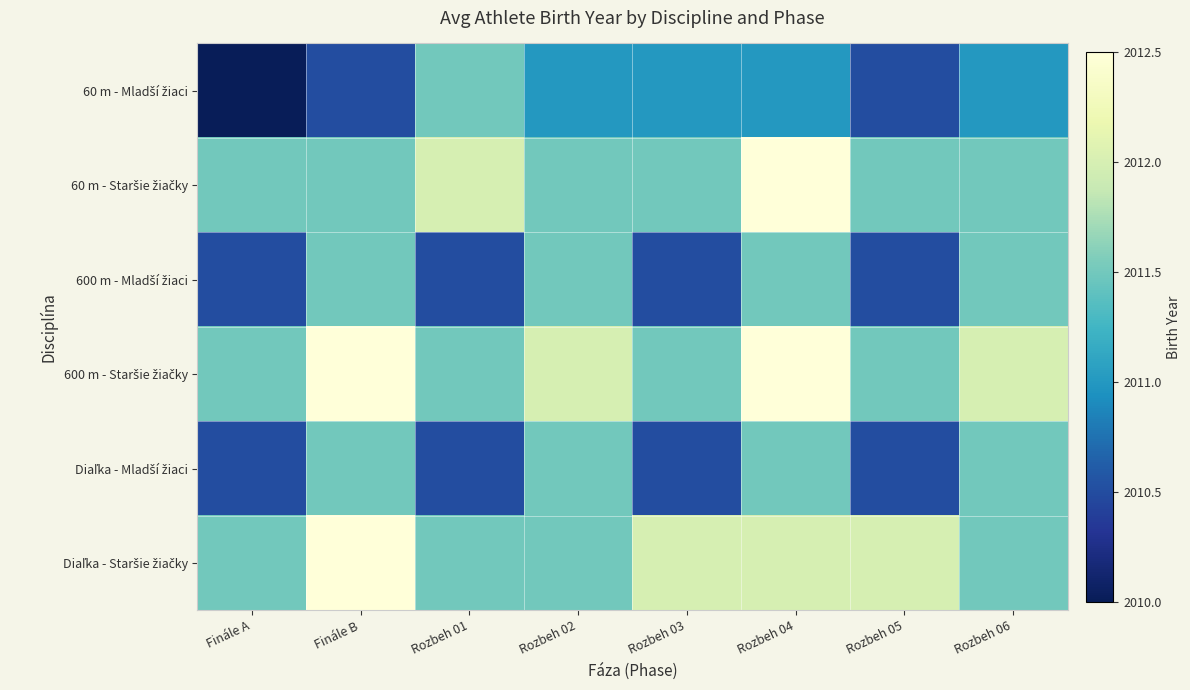

Count the number of categories in the chart.

8